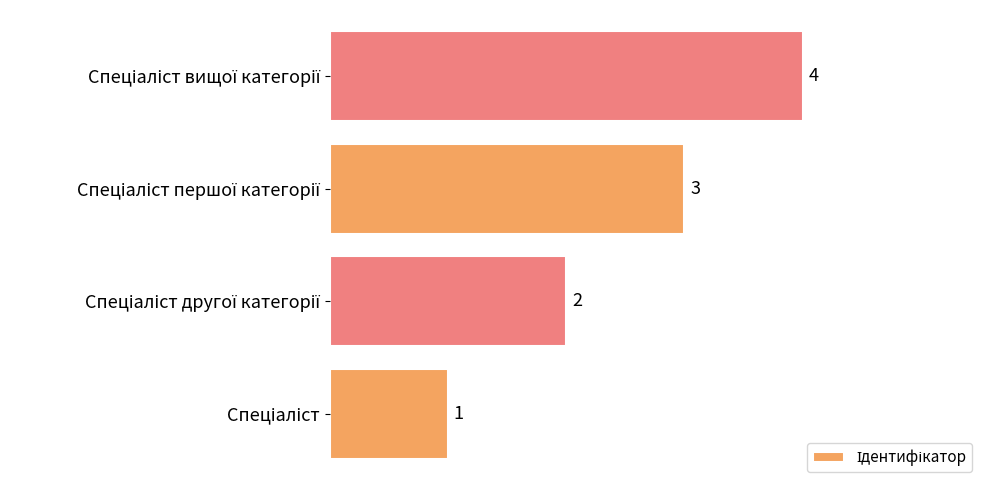

How many values are between 2 and 4?

3